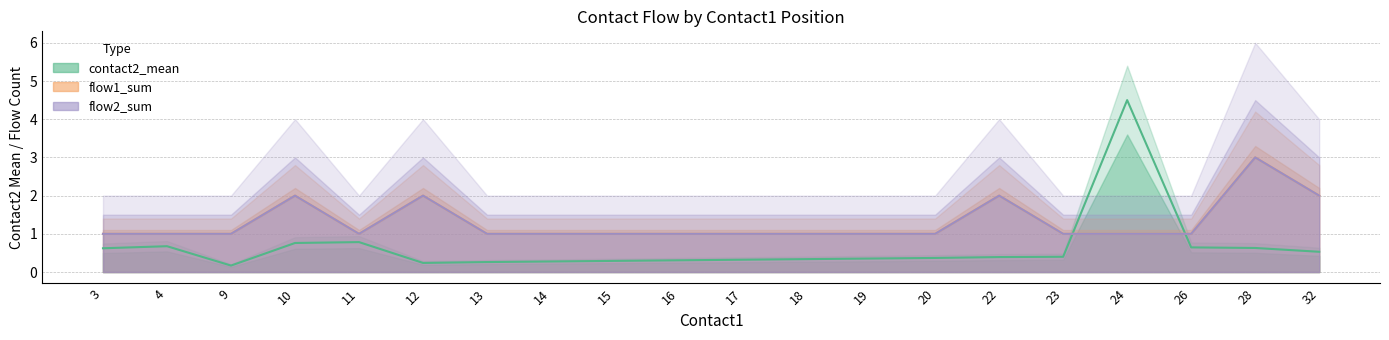

True or false: flow2_sum has more than 0 interior local peaks.

True